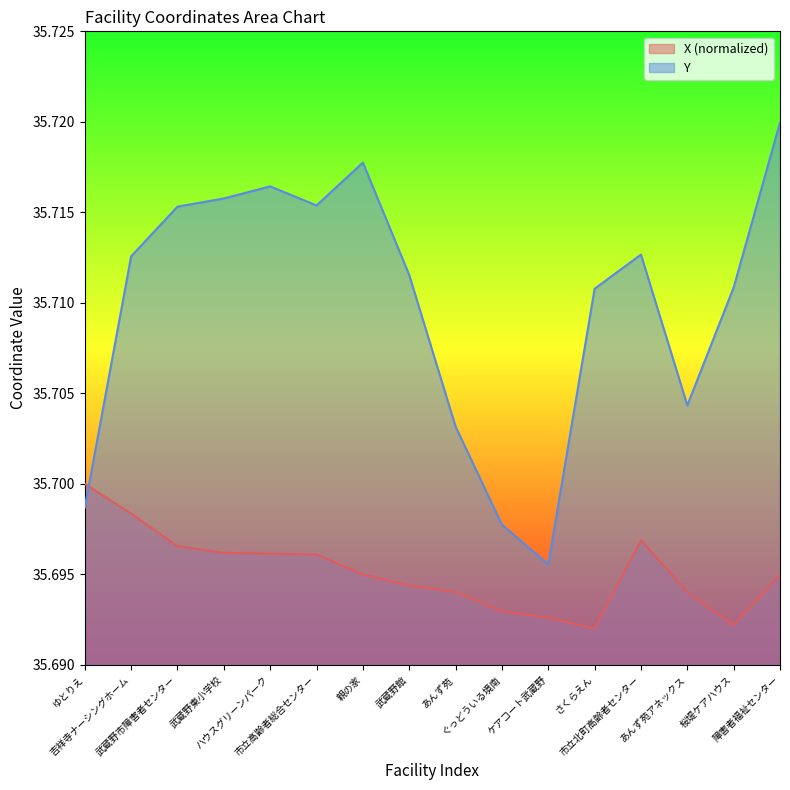

Reading left to right, what are all the values shown in this chart?

X: 35.7	35.7	35.7	35.7	35.7	35.7	35.7	35.7	35.7	35.7	35.7	35.7	35.7	35.7	35.7	35.7
Y: 35.7	35.7	35.7	35.7	35.7	35.7	35.7	35.7	35.7	35.7	35.7	35.7	35.7	35.7	35.7	35.7